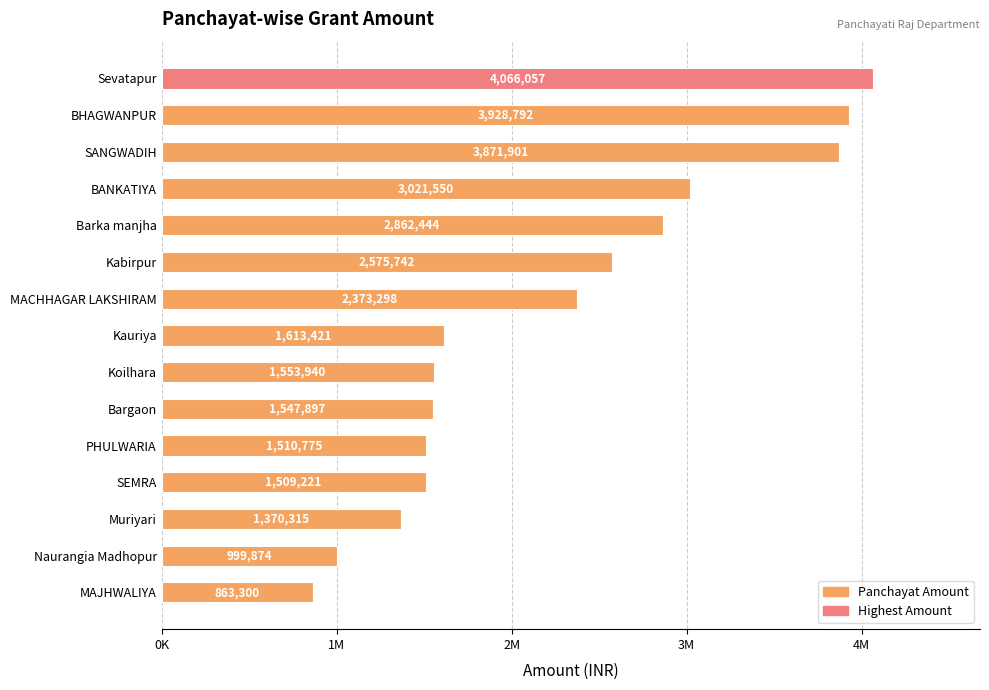

Does the chart contain any negative values?

No